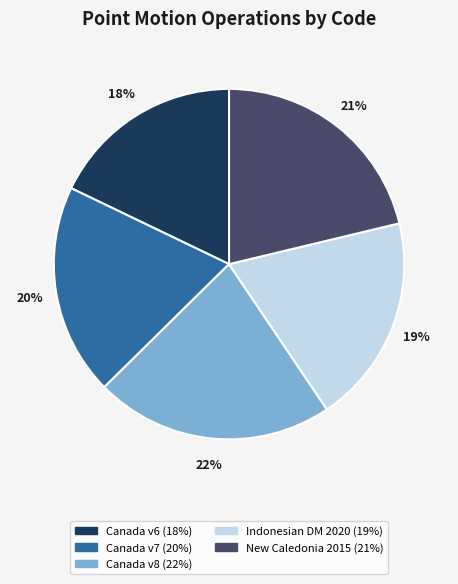

Does any single category account for the majority?

No